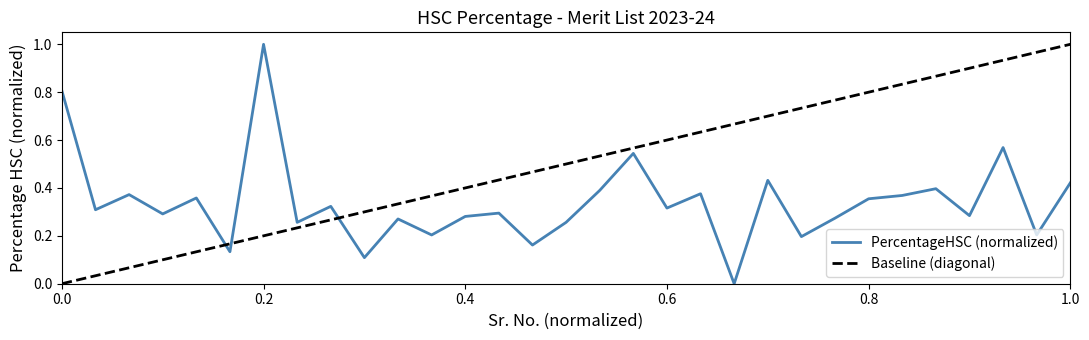

Reading left to right, transcribe all the data shown in this chart.

0.8	0.3	0.4	0.3	0.4	0.1	1.0	0.3	0.3	0.1	0.3	0.2	0.3	0.3	0.2	0.3	0.4	0.5	0.3	0.4	0.0	0.4	0.2	0.3	0.4	0.4	0.4	0.3	0.6	0.2	0.4